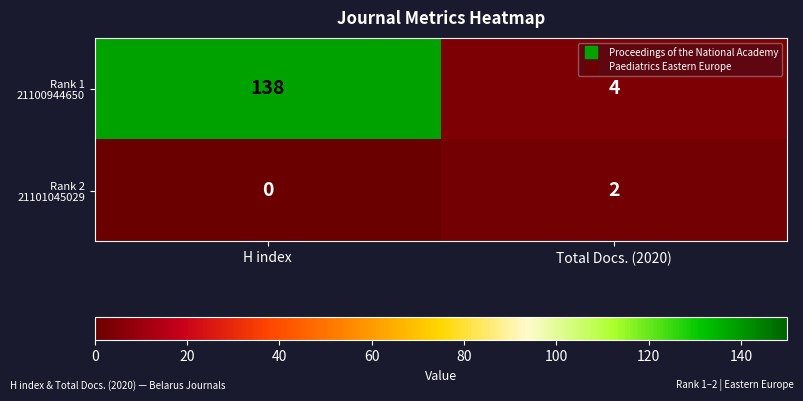

What is the difference between the highest and lowest values at H index?

138